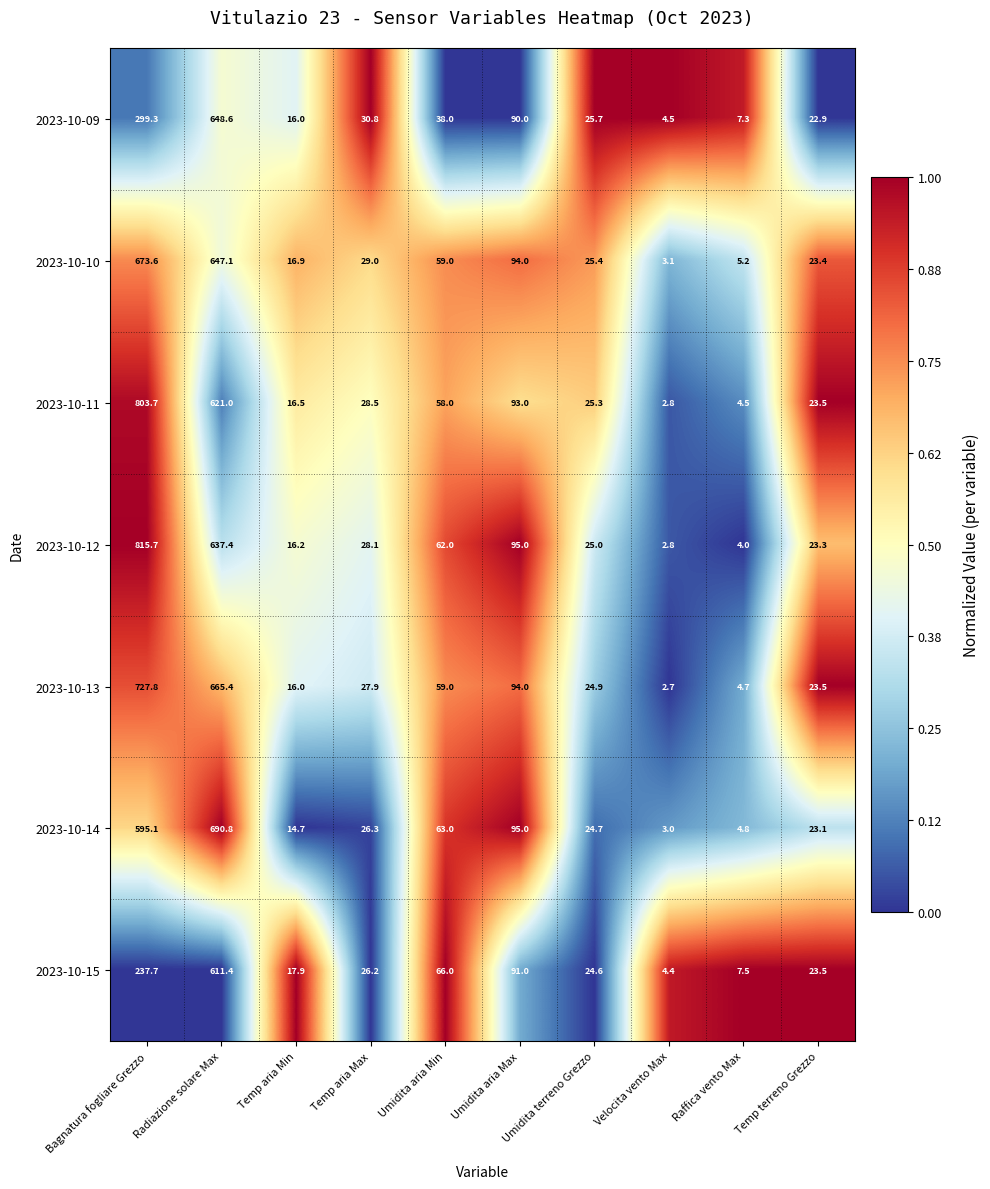

Rank the series by their maximum value, from highest to lowest.

2023-10-12, 2023-10-11, 2023-10-13, 2023-10-14, 2023-10-10, 2023-10-09, 2023-10-15